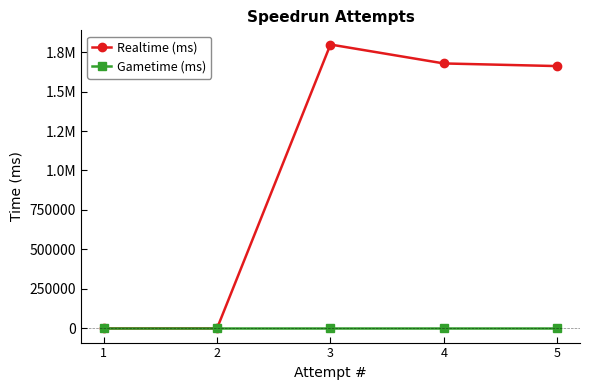

What is the difference between the maximum and second lowest values in the Realtime (ms) series?

1797760